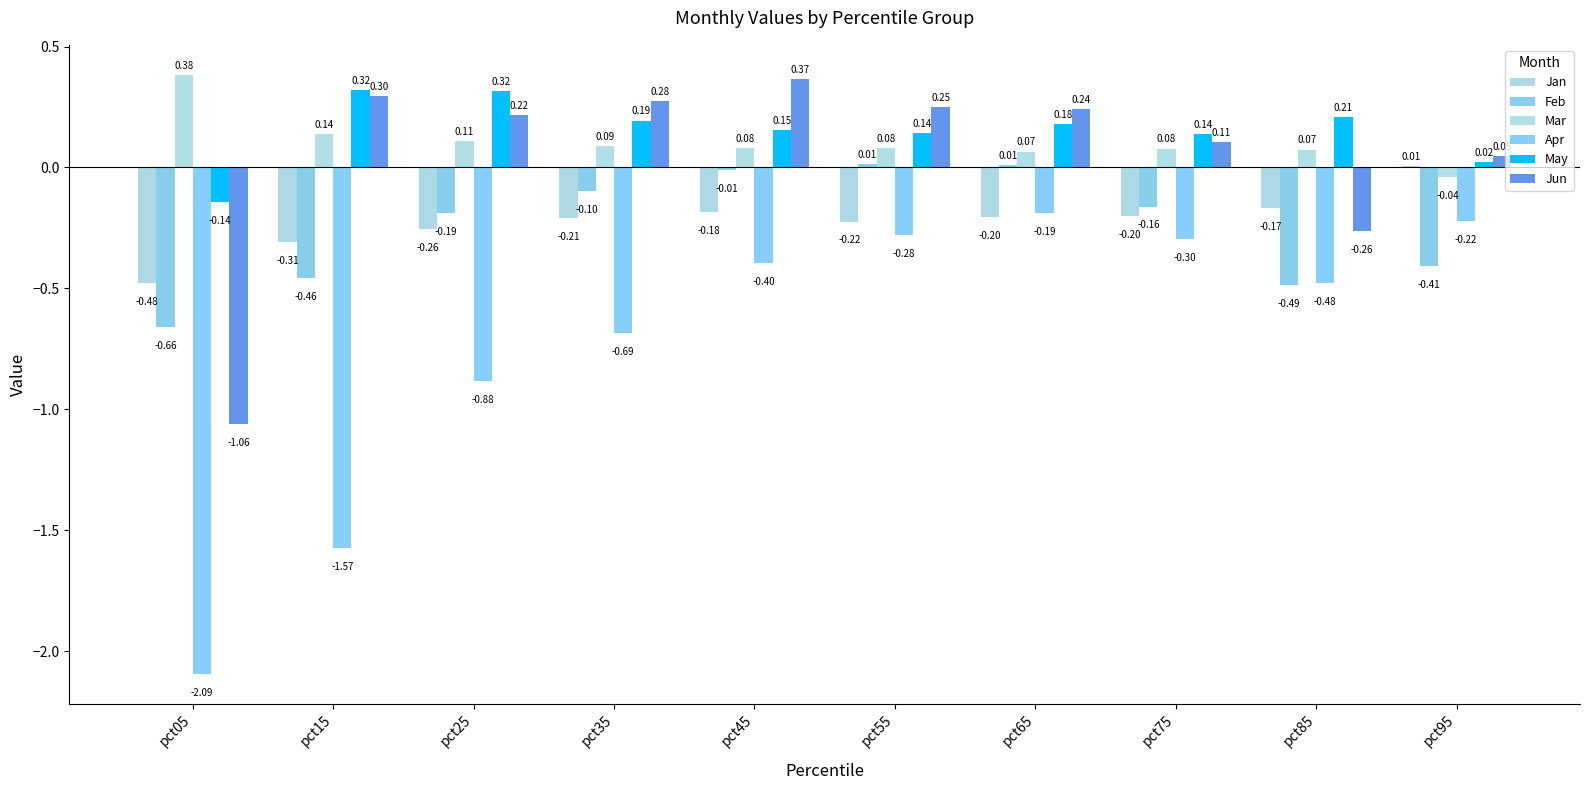

Is the value of May at pct35 greater than the value of Mar at pct85?

Yes